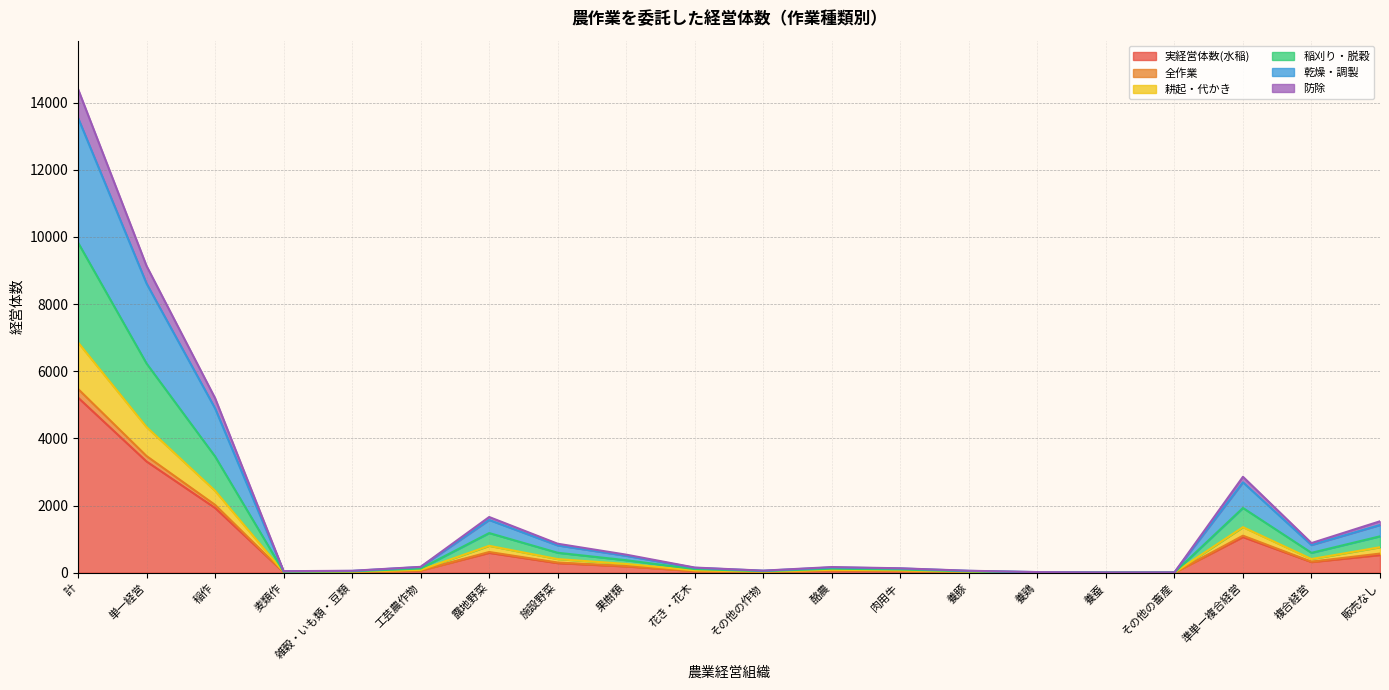

What is the label of the 9th point from the right?

酪農